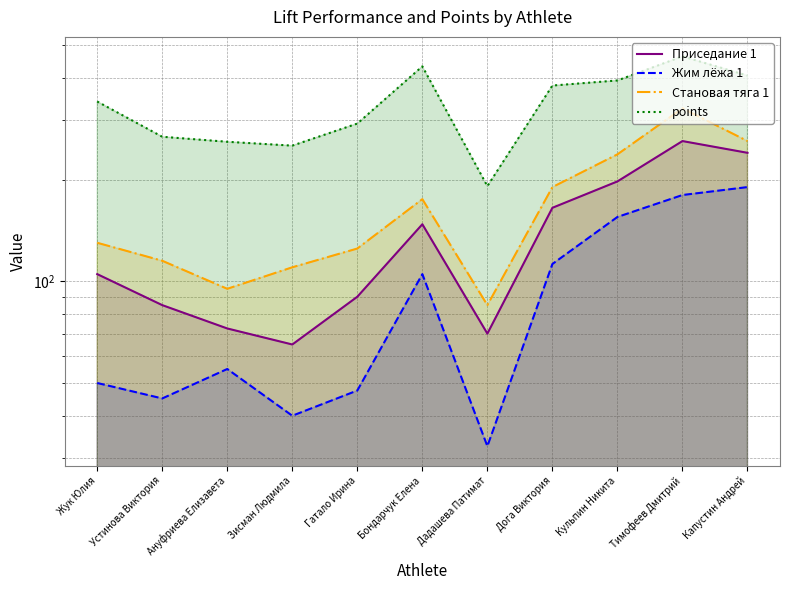

True or false: Становая тяга 1 and points intersect in this chart.

False